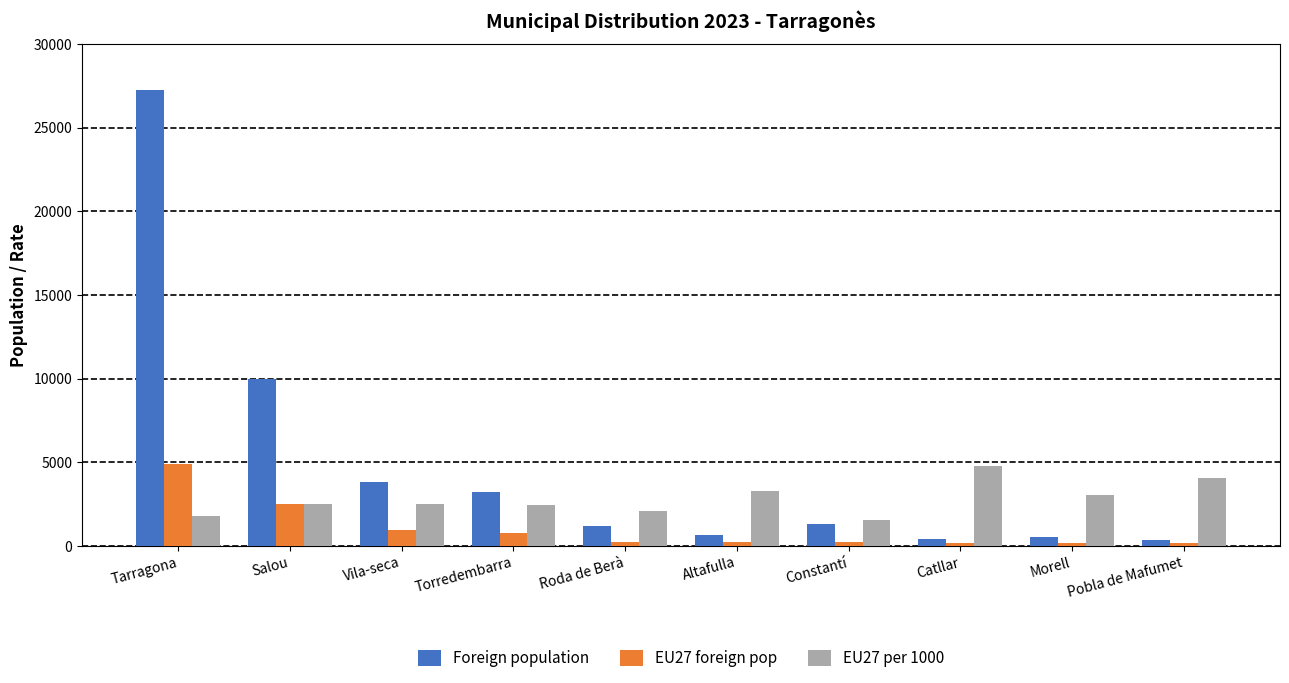

List the series in order of their overall mean, highest first.

Foreign population, EU27 per 1000, EU27 foreign pop